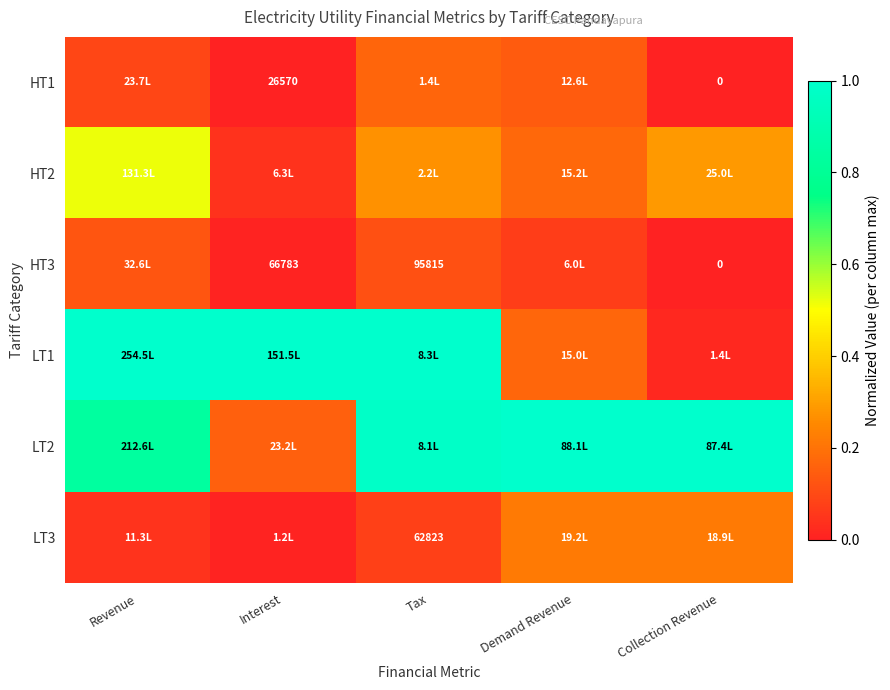

The value of LT3 at Revenue is 0.0. True or false?

False